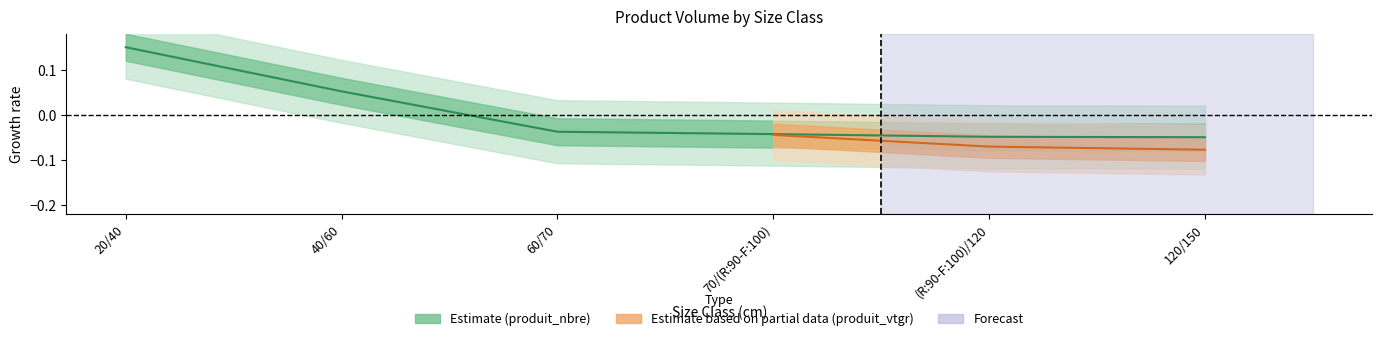

Rank the categories by value from highest to lowest.

20/40, 40/60, 60/70, 70/(R:90-F:100), (R:90-F:100)/120, 120/150